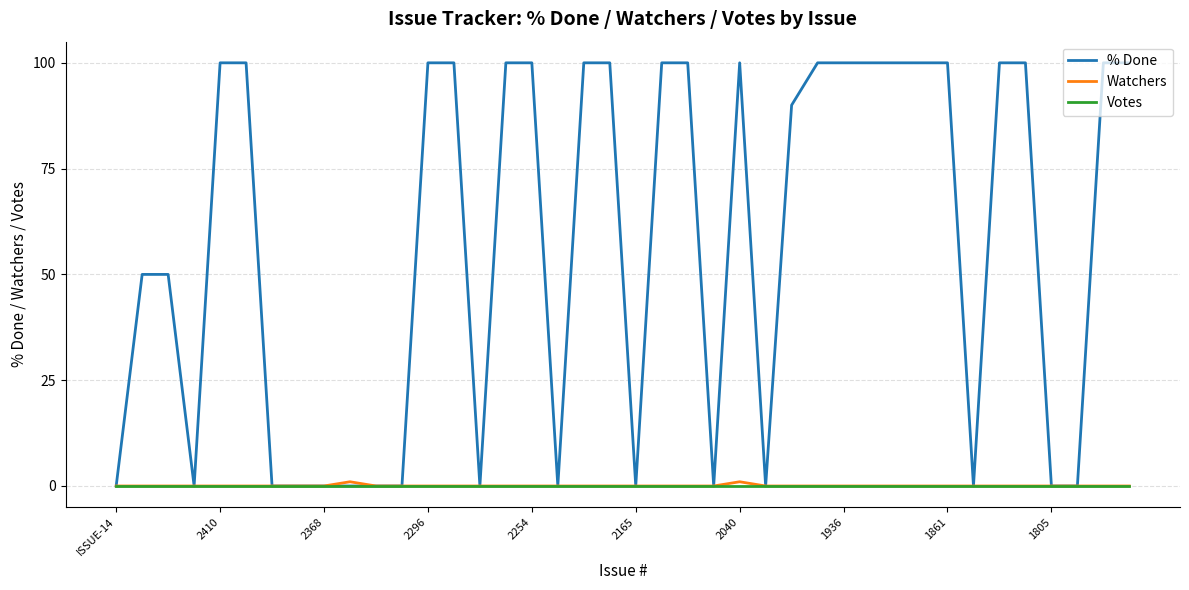

Which series has the largest total across all categories?

% Done